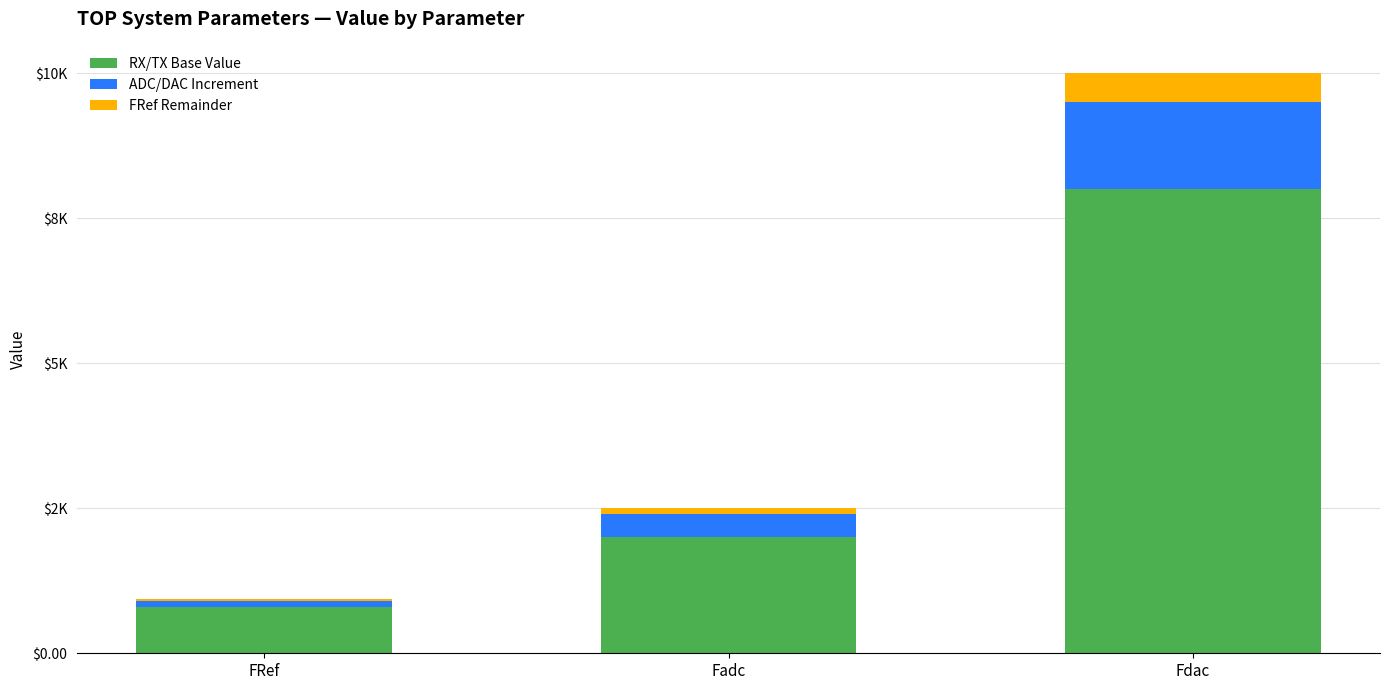

Are the bars horizontal?

No